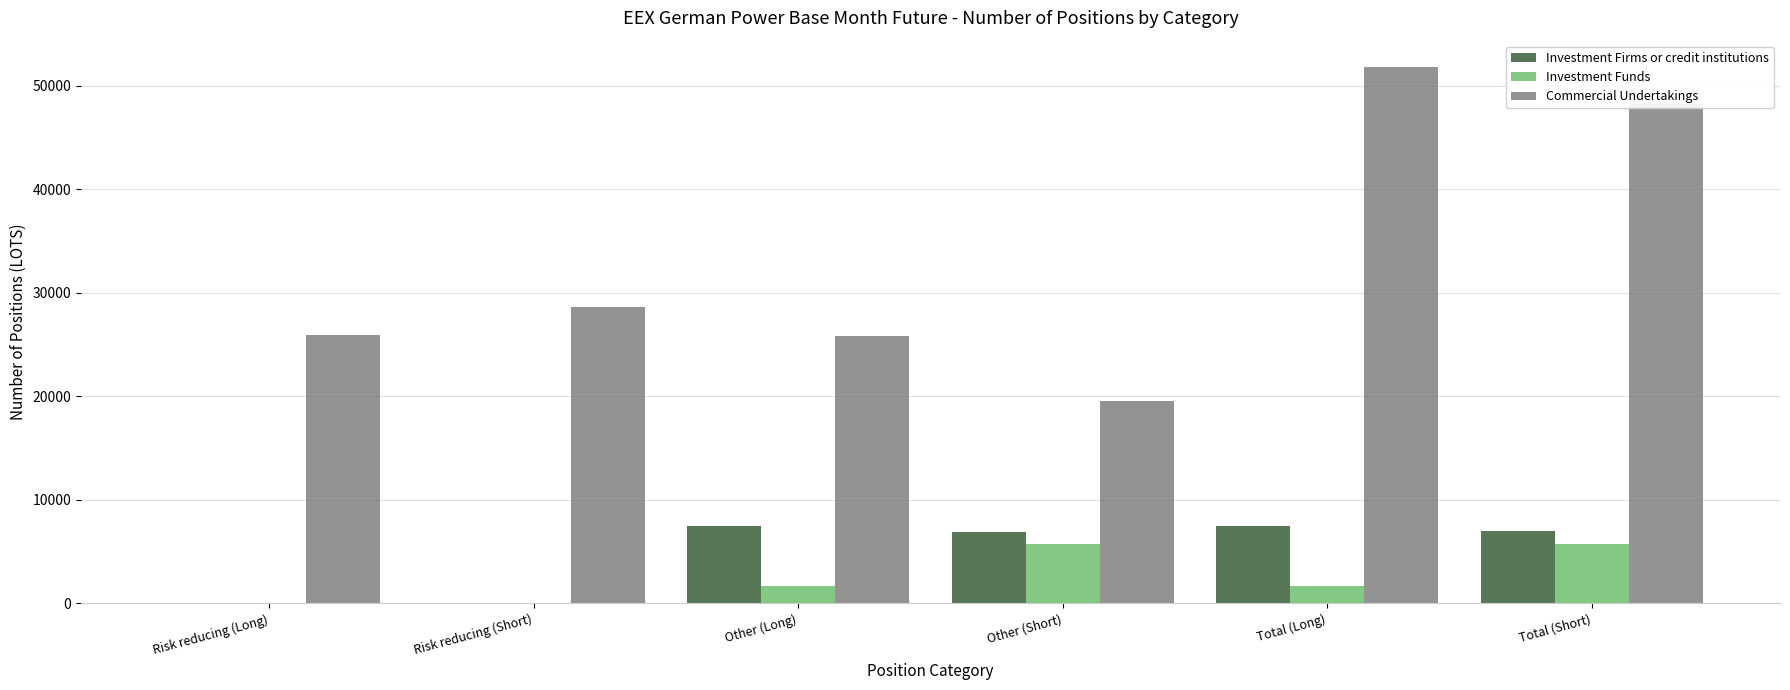

Where is Commercial Undertakings nearest to the value 35675?

Risk reducing (Short)